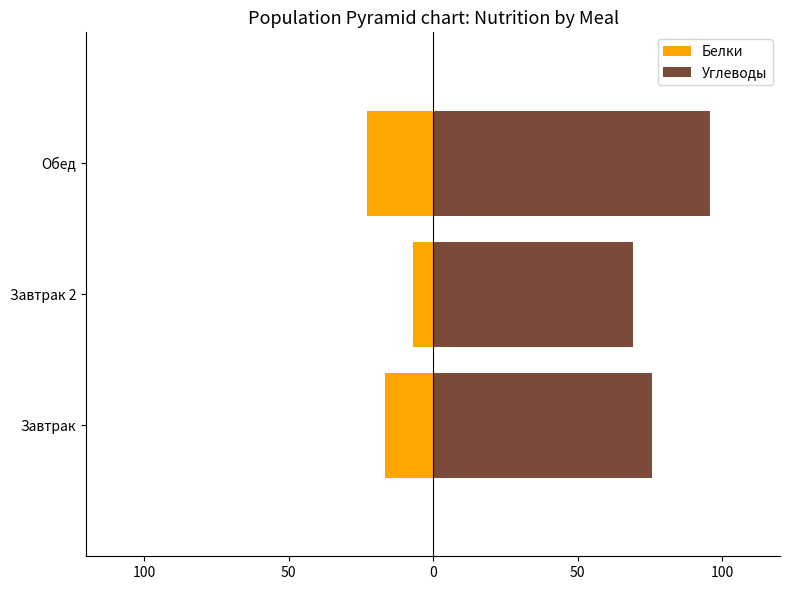

Reading left to right, transcribe all the data shown in this chart.

Белки: -16.8	-6.9	-22.8
Углеводы: 75.7	69.0	95.9